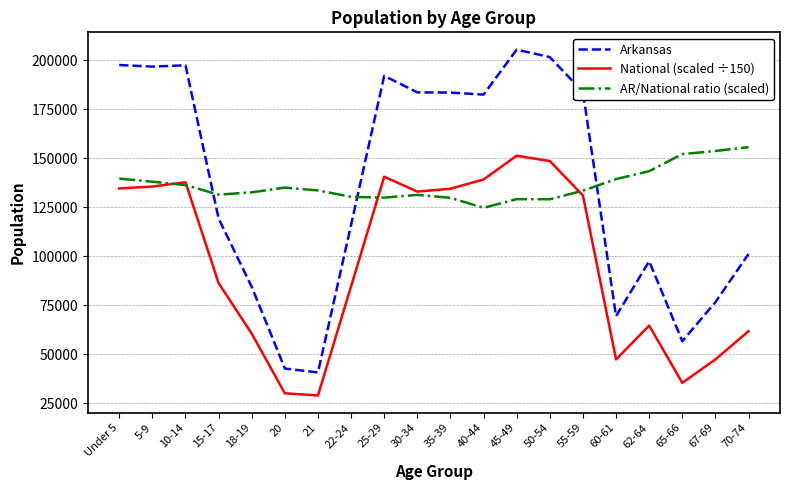

True or false: Arkansas and National (scaled ÷150) intersect in this chart.

False